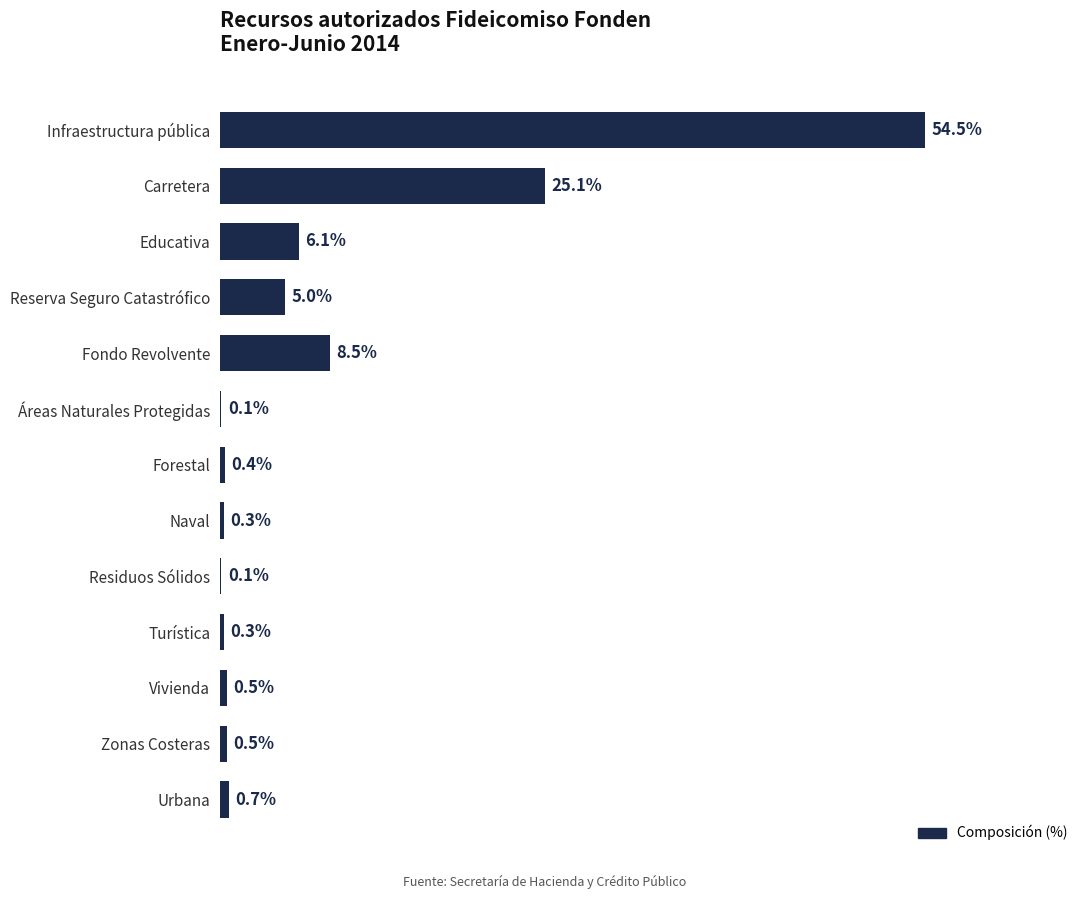

Which has a higher value, Vivienda or Infraestructura pública?

Infraestructura pública